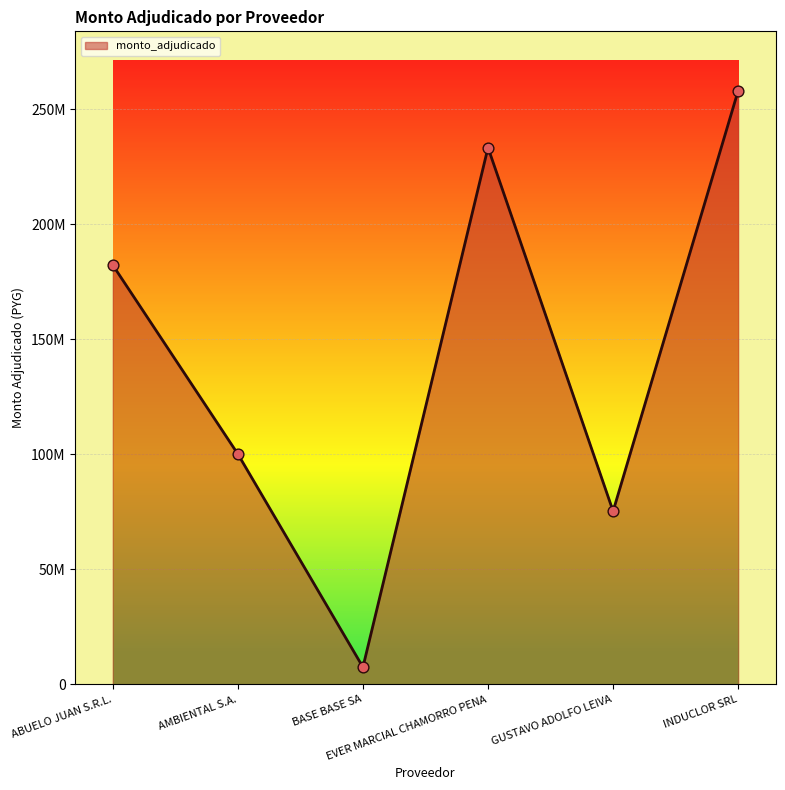

Which has a higher value, ABUELO JUAN S.R.L. or AMBIENTAL S.A.?

ABUELO JUAN S.R.L.